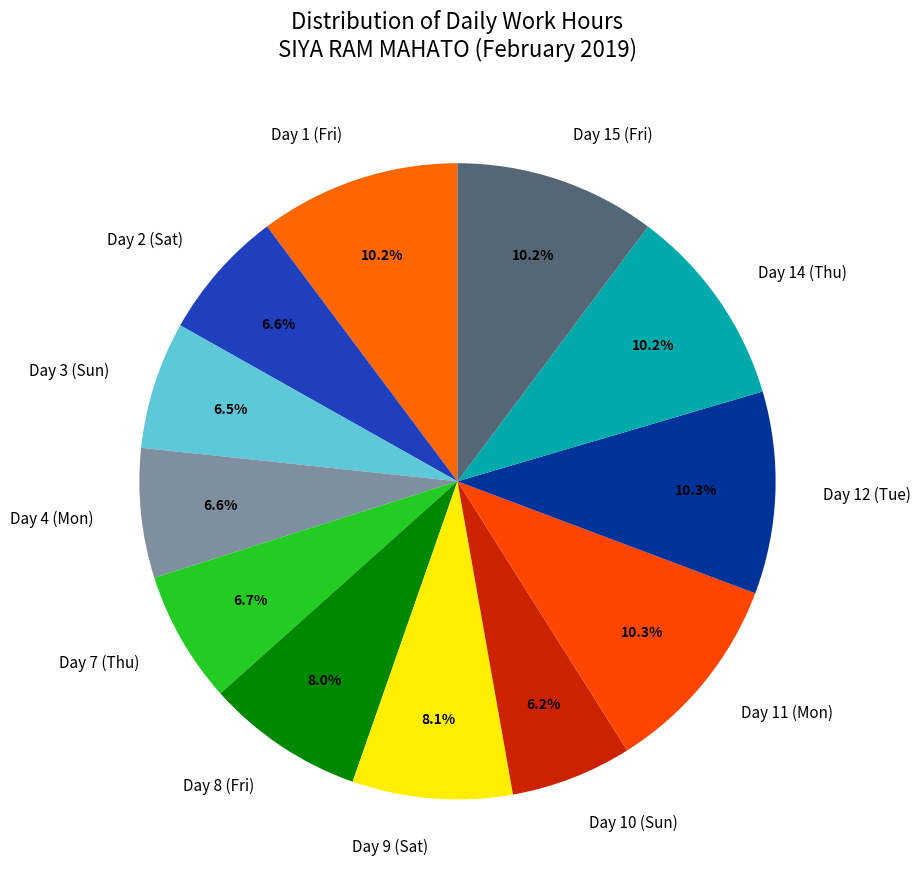

What percentage is the Day 1 (Fri) slice, to the nearest percent?

10%